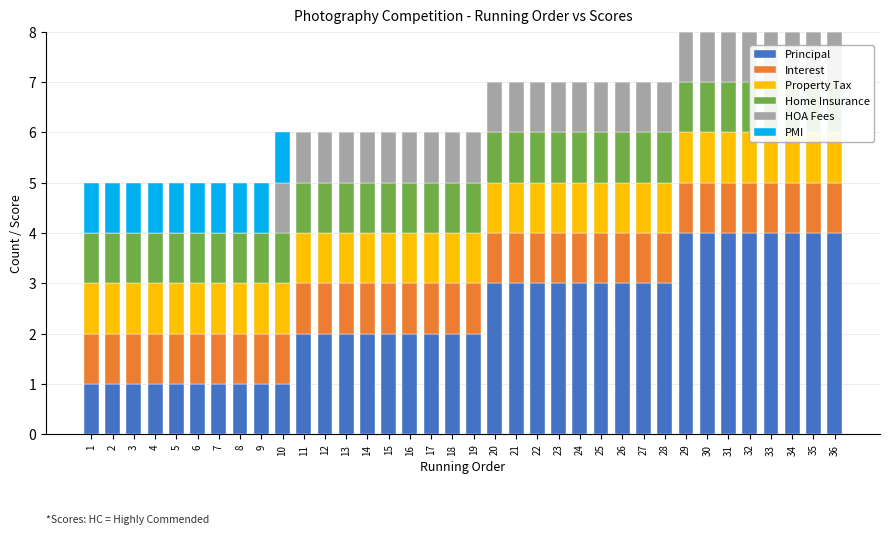

The Principal series shows 2 at 9. True or false?

False